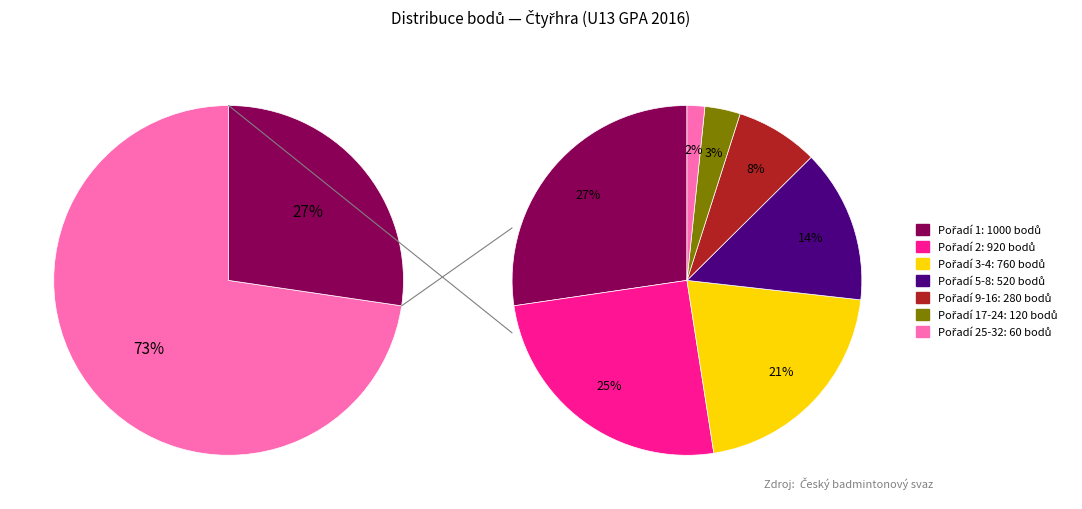

Approximately how many times larger is the value at 25-32 compared to 1?

0.1